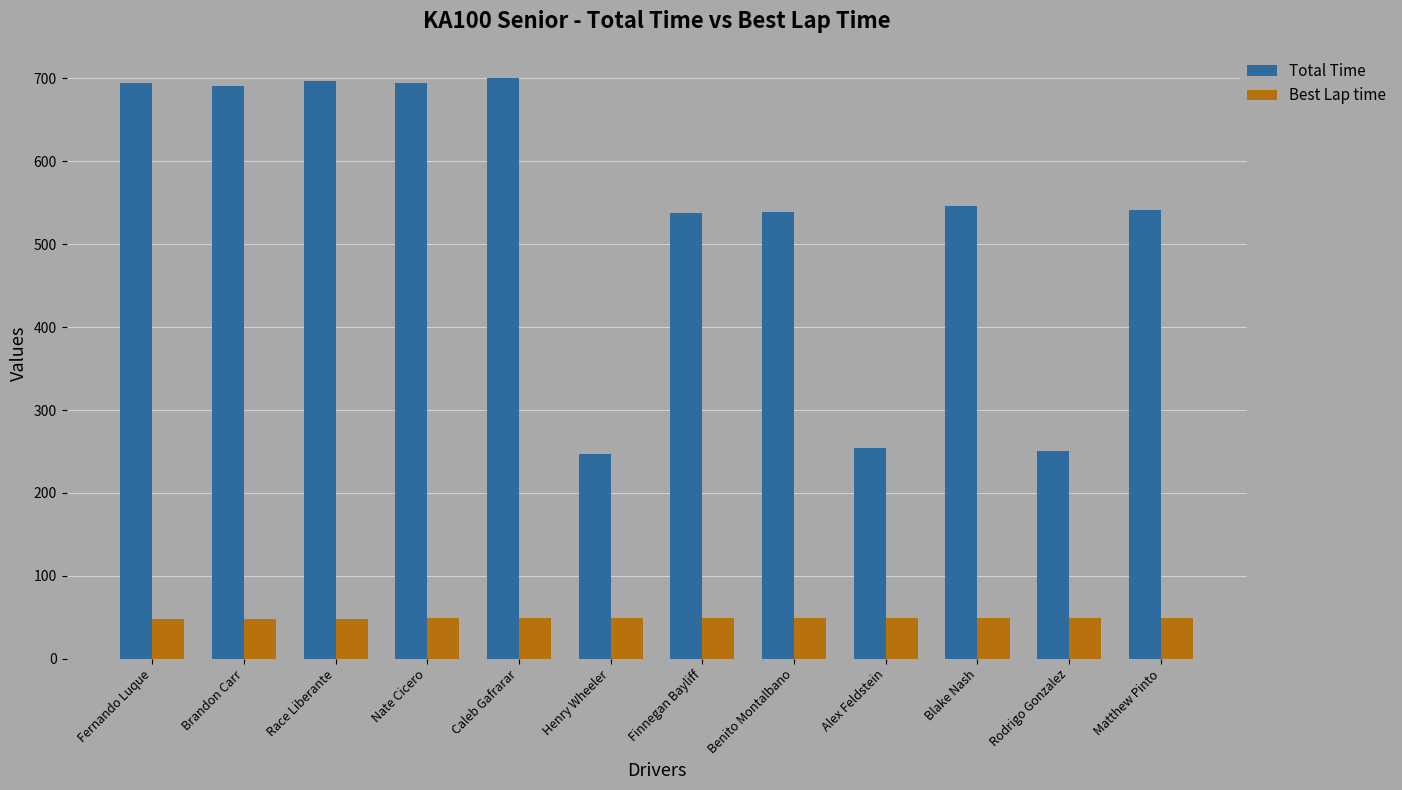

What are all the series names shown in the legend?

Total Time, Best Lap time